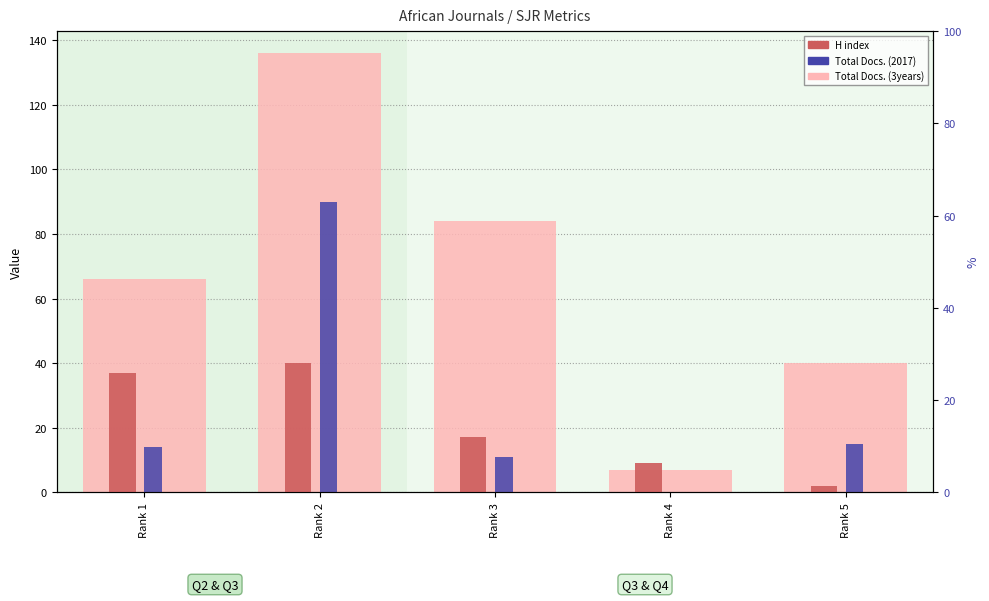

List the labels in order of Total Docs. (3years) value, largest first.

Rank 2, Rank 3, Rank 1, Rank 5, Rank 4